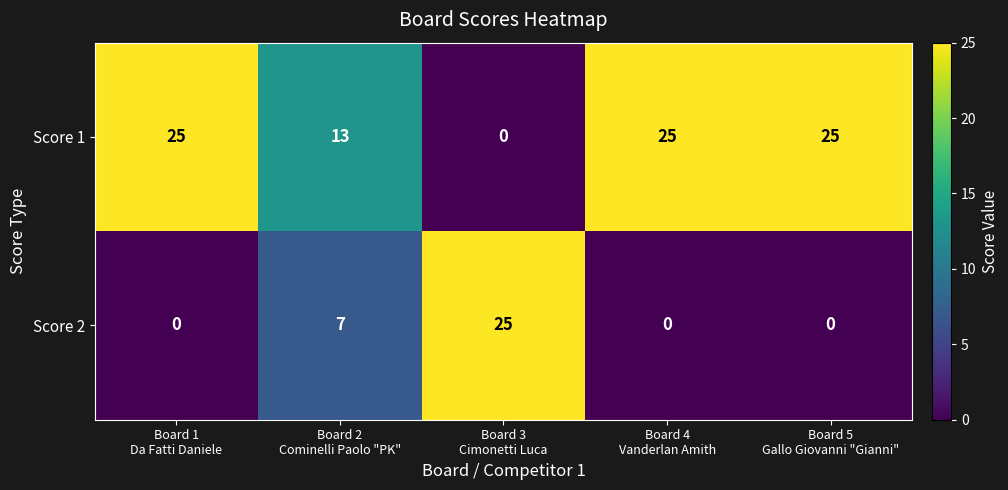

Reading left to right, list all the values displayed in this chart.

Score 1: 25	13	0	25	25
Score 2: 0	7	25	0	0